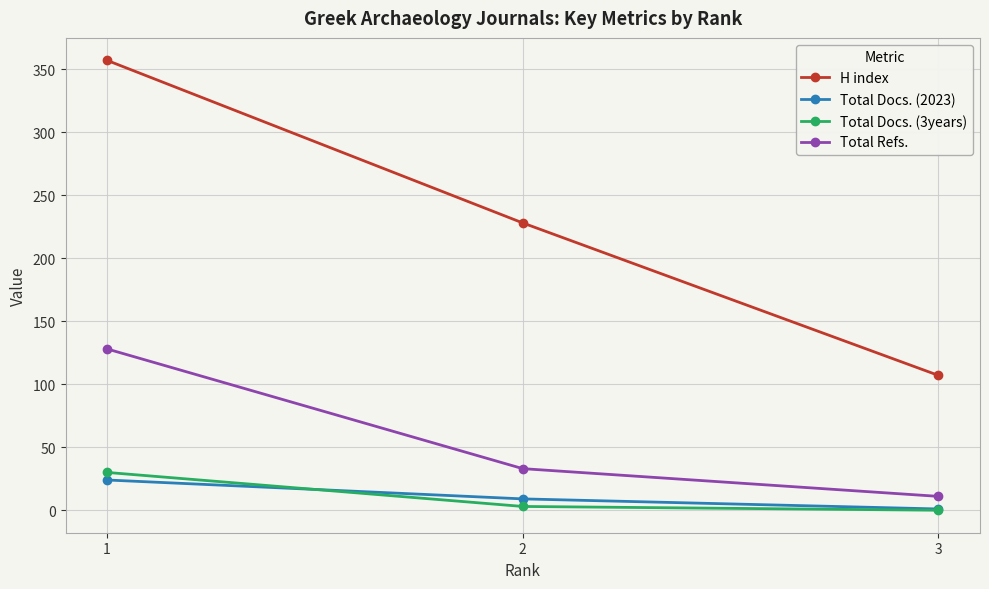

Reading left to right, list all the values displayed in this chart.

H index: 1=357	2=228	3=107
Total Docs. (2023): 1=24	2=9	3=1
Total Docs. (3years): 1=30	2=3	3=0
Total Refs.: 1=128	2=33	3=11